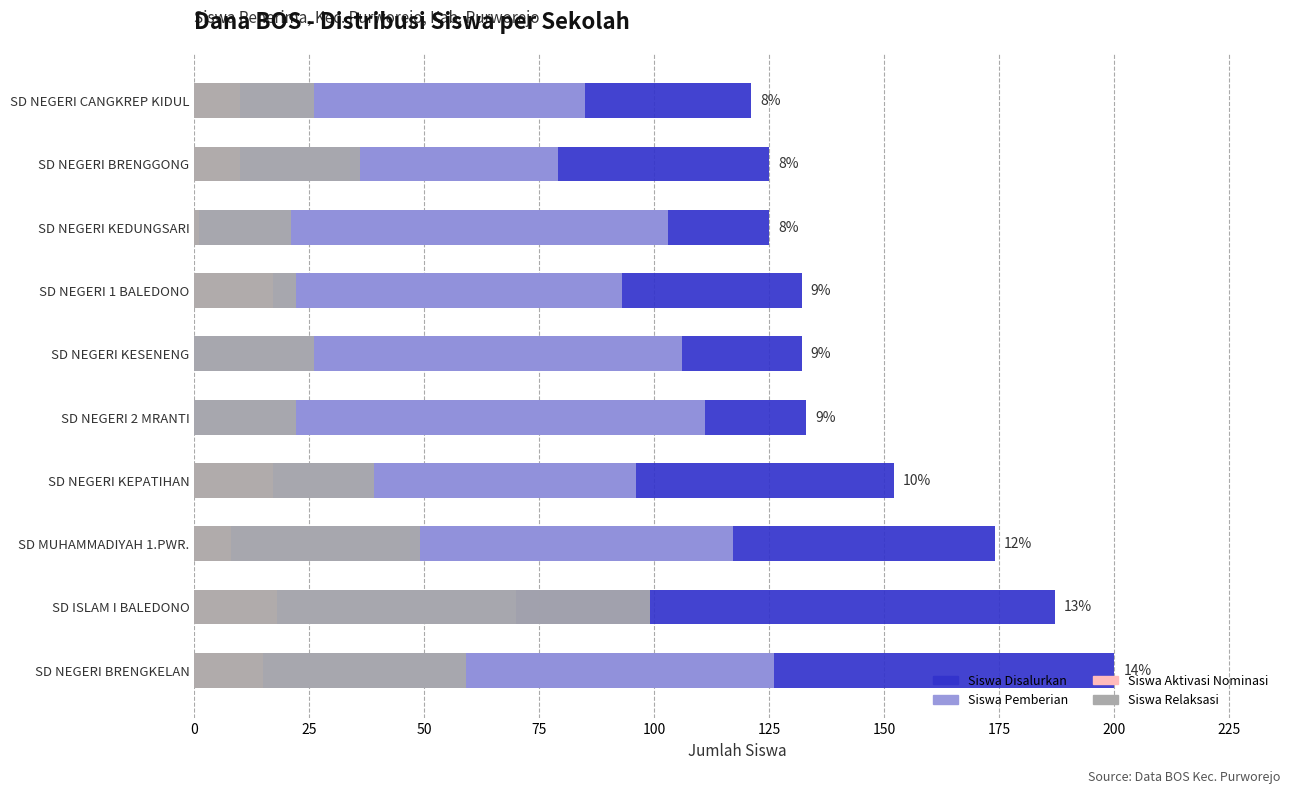

Reading left to right, list all the values displayed in this chart.

Siswa Disalurkan: 200	187	174	152	133	132	132	125	125	121
Siswa Pemberian: 126	70	117	96	111	106	93	103	79	85
Siswa Aktivasi Nominasi: 15	18	8	17	0	0	17	1	10	10
Siswa Relaksasi: 59	99	49	39	22	26	22	21	36	26